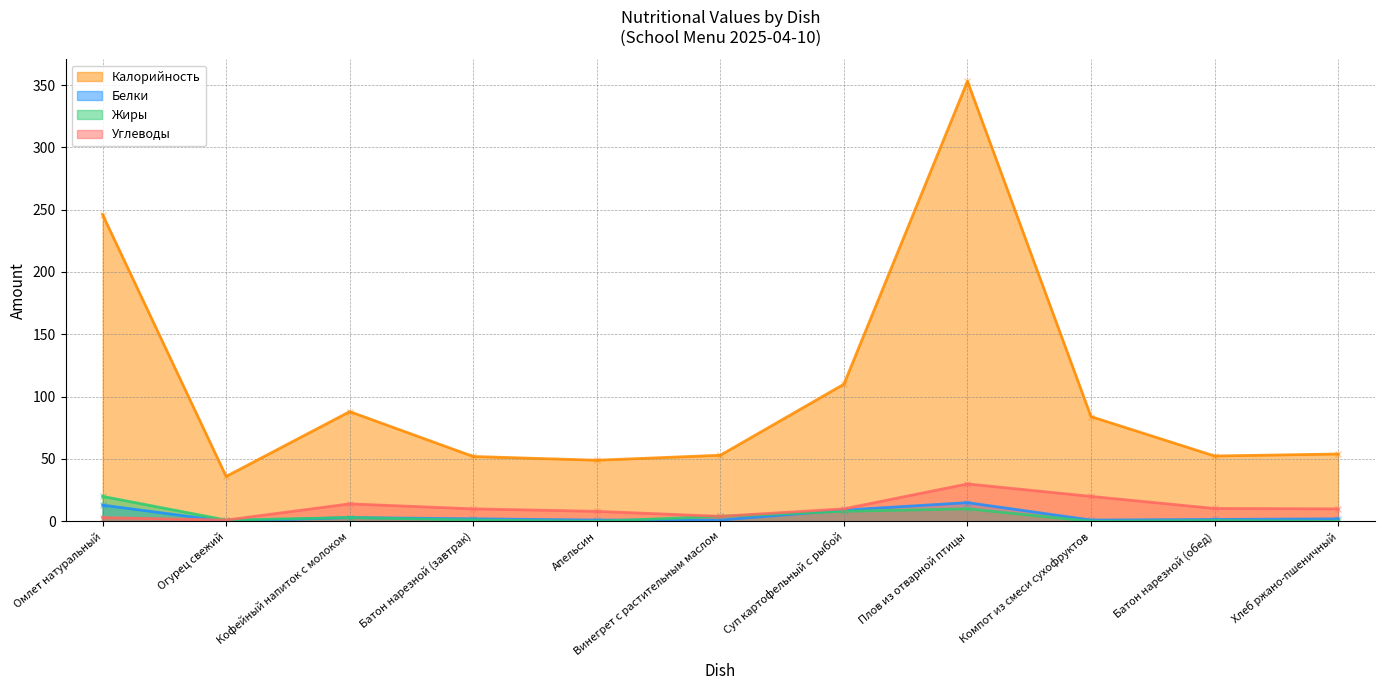

The Жиры series shows 1.1 at Кофейный напиток с молоком. True or false?

False